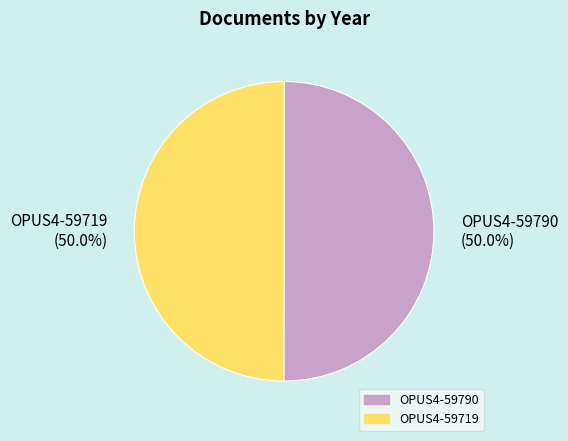

Count the number of slices in the pie.

2